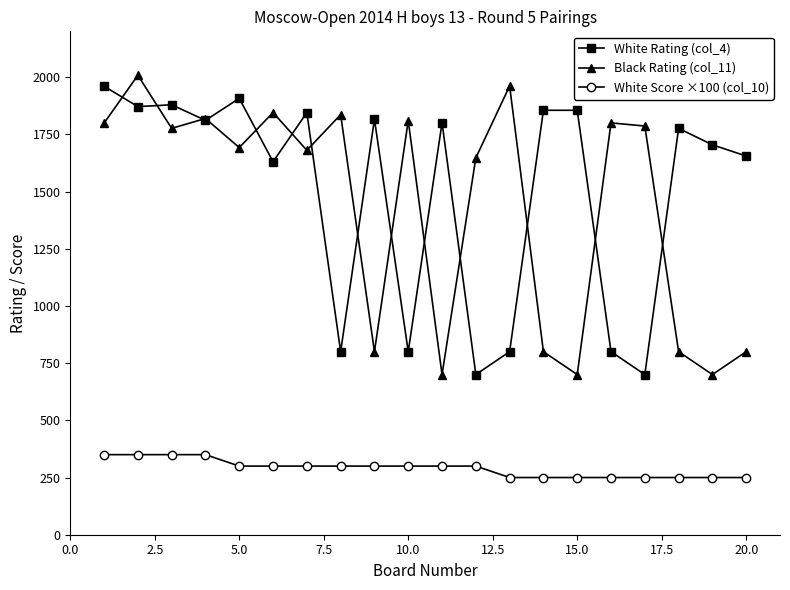

What is the value of the White Rating (col_4) point at the 6th from the left?

1630